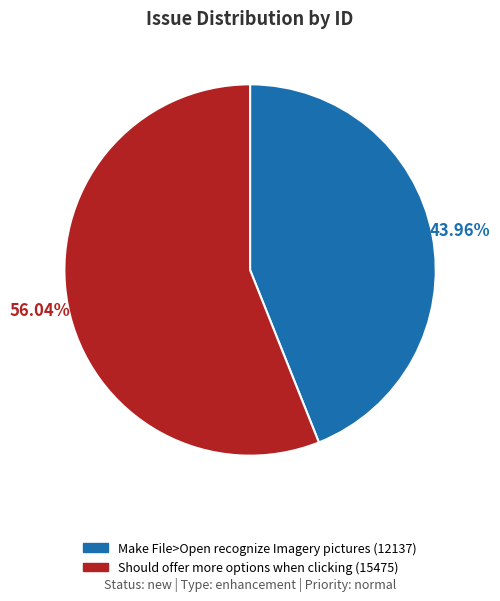

What is the total percentage of Make File>Open recognize Imagery pictures and Should offer more options when clicking?

100.0%